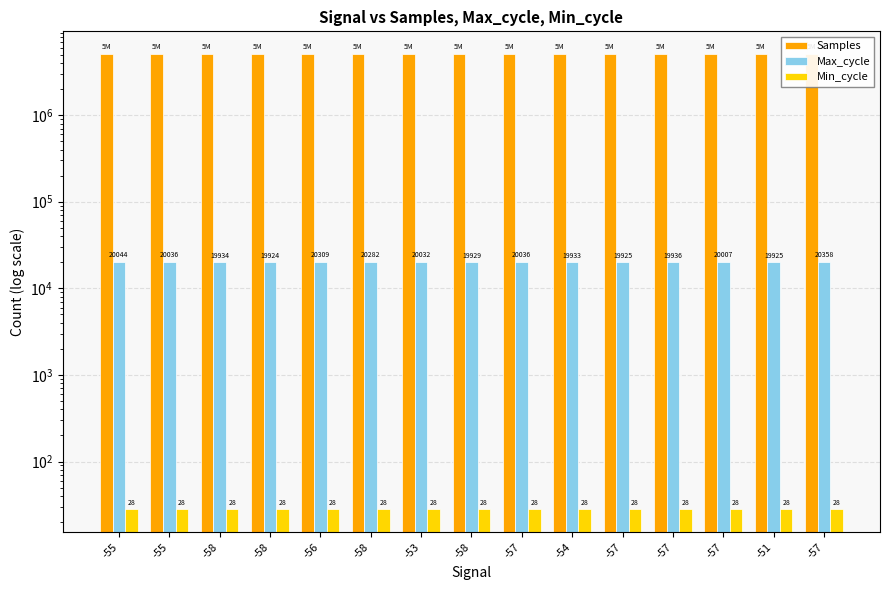

What is the label of the 3rd bar from the left?

-58